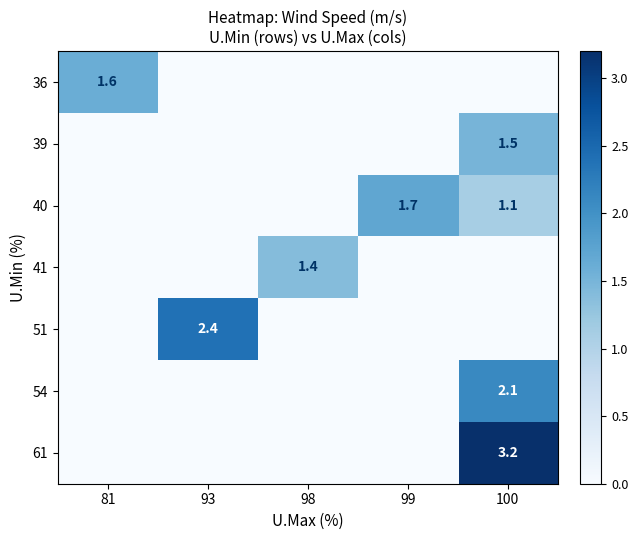

What is the total value across all series at 98?

1.4